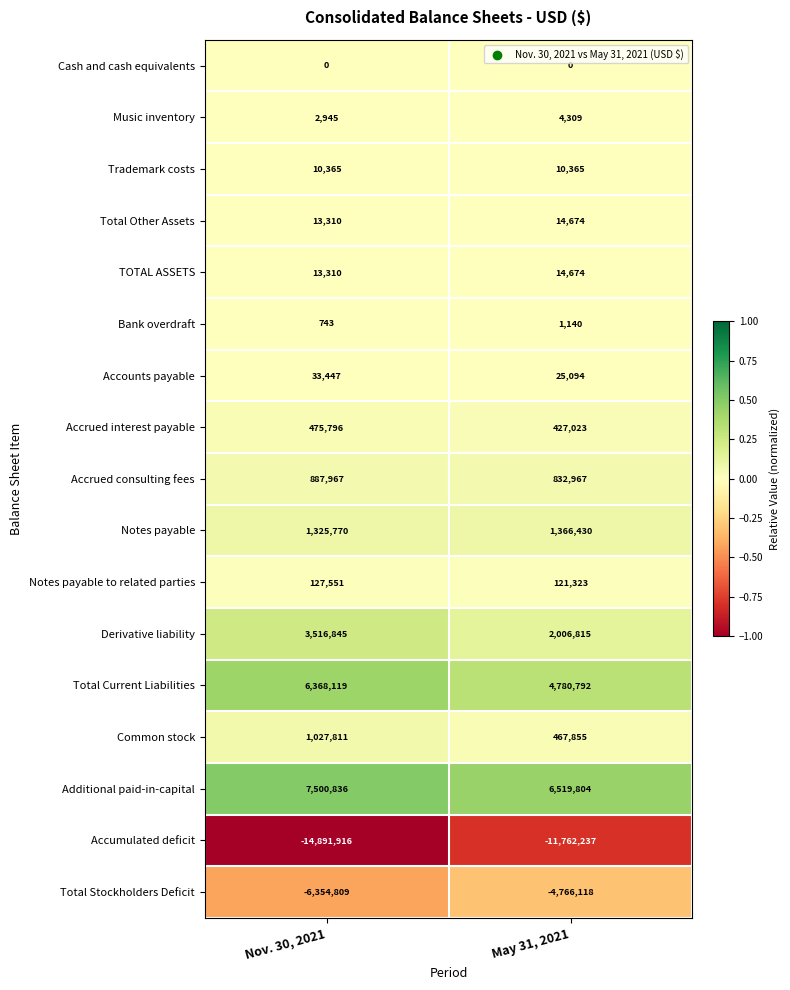

What is the approximate value of Trademark costs at Nov. 30, 2021?

10365